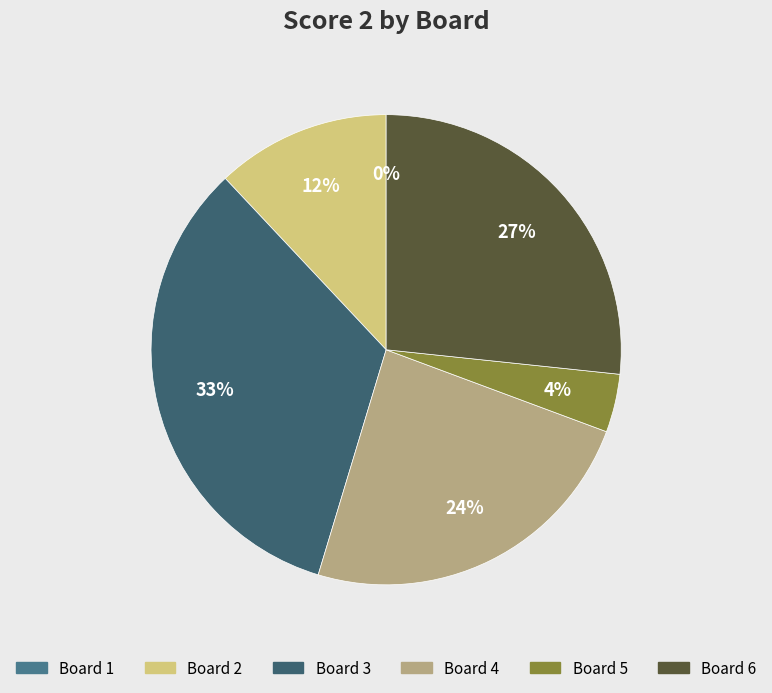

What is the largest slice in the pie chart?

3